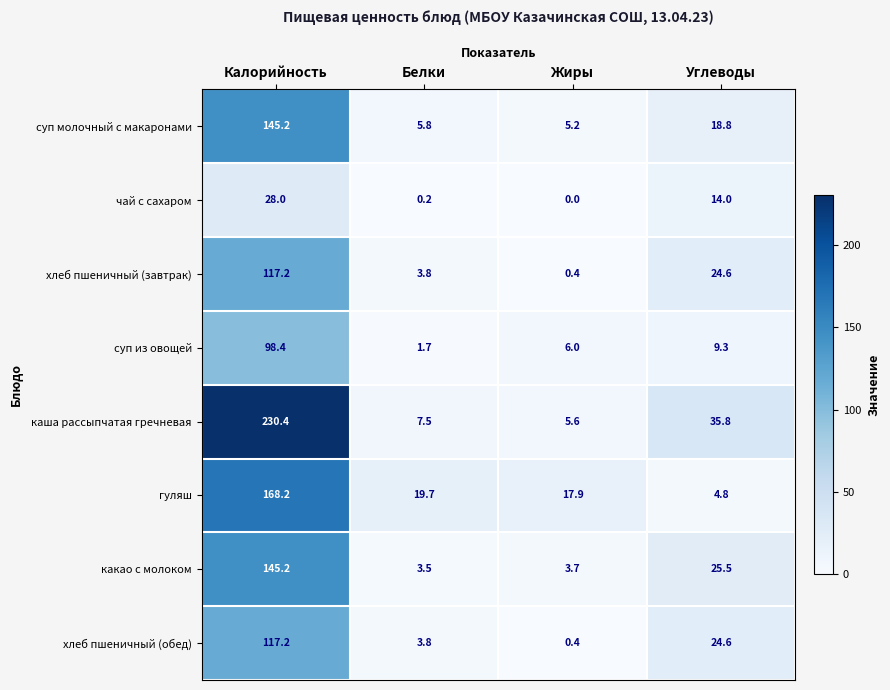

The хлеб пшеничный (завтрак) series shows 117.2 at Калорийность. True or false?

True